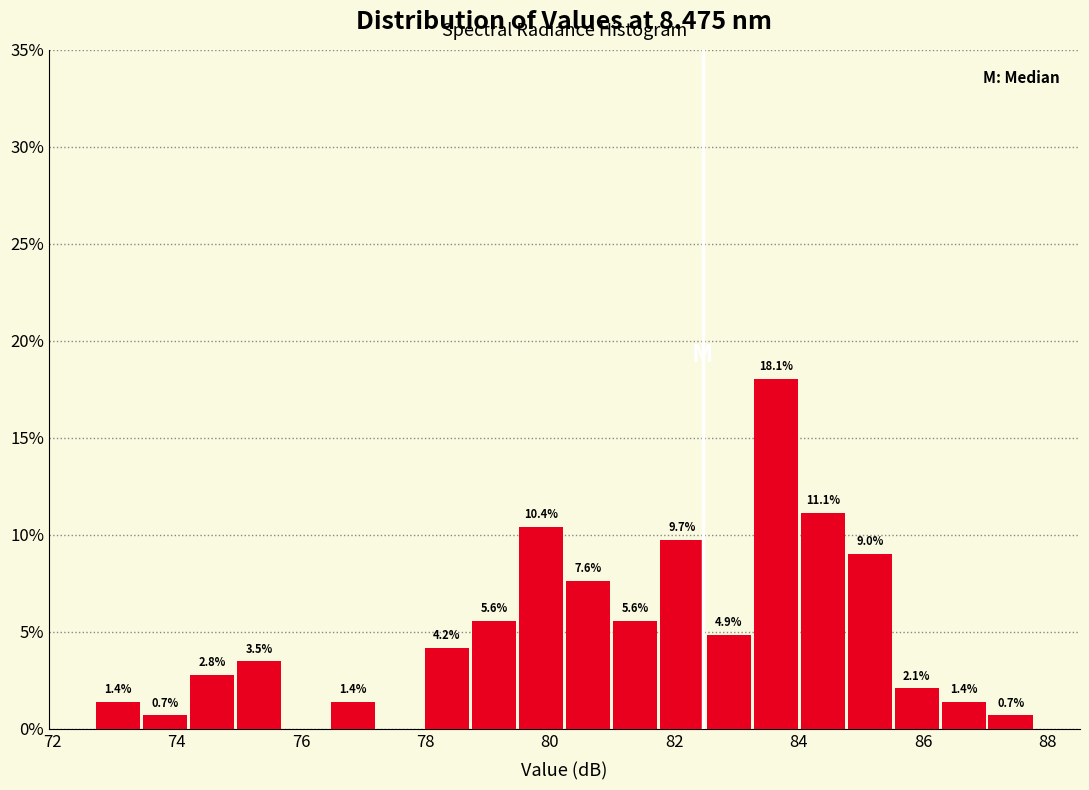

Read against the x-axis, roughly where is the centre of the tallest bar?

83.6